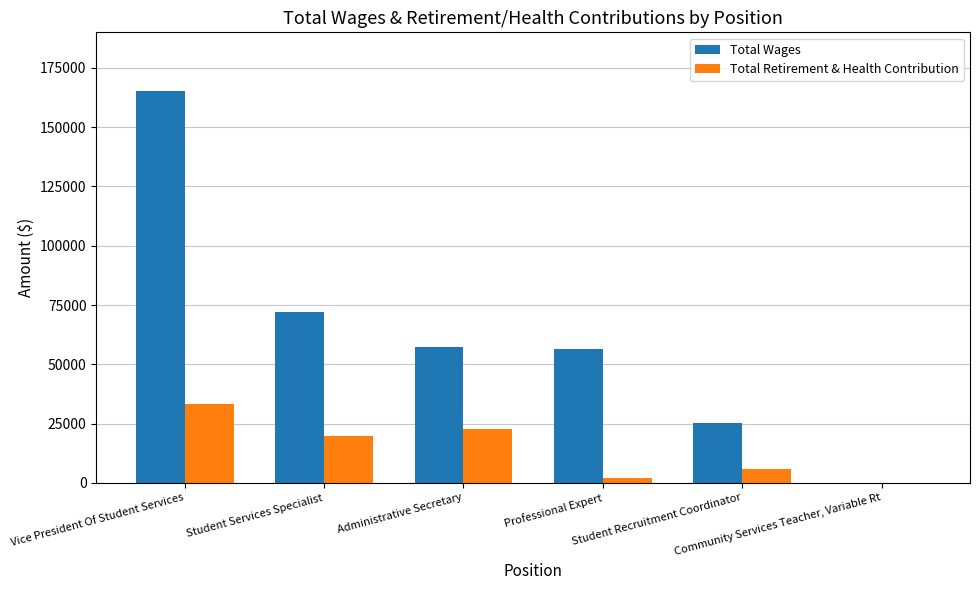

Where is Total Wages nearest to the value 82659?

Student Services Specialist